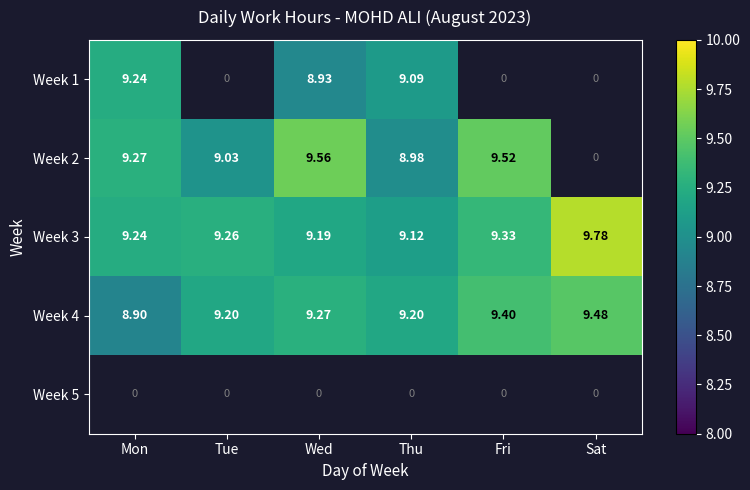

Rank the categories by Week 3 value from highest to lowest.

Sat, Fri, Tue, Mon, Wed, Thu